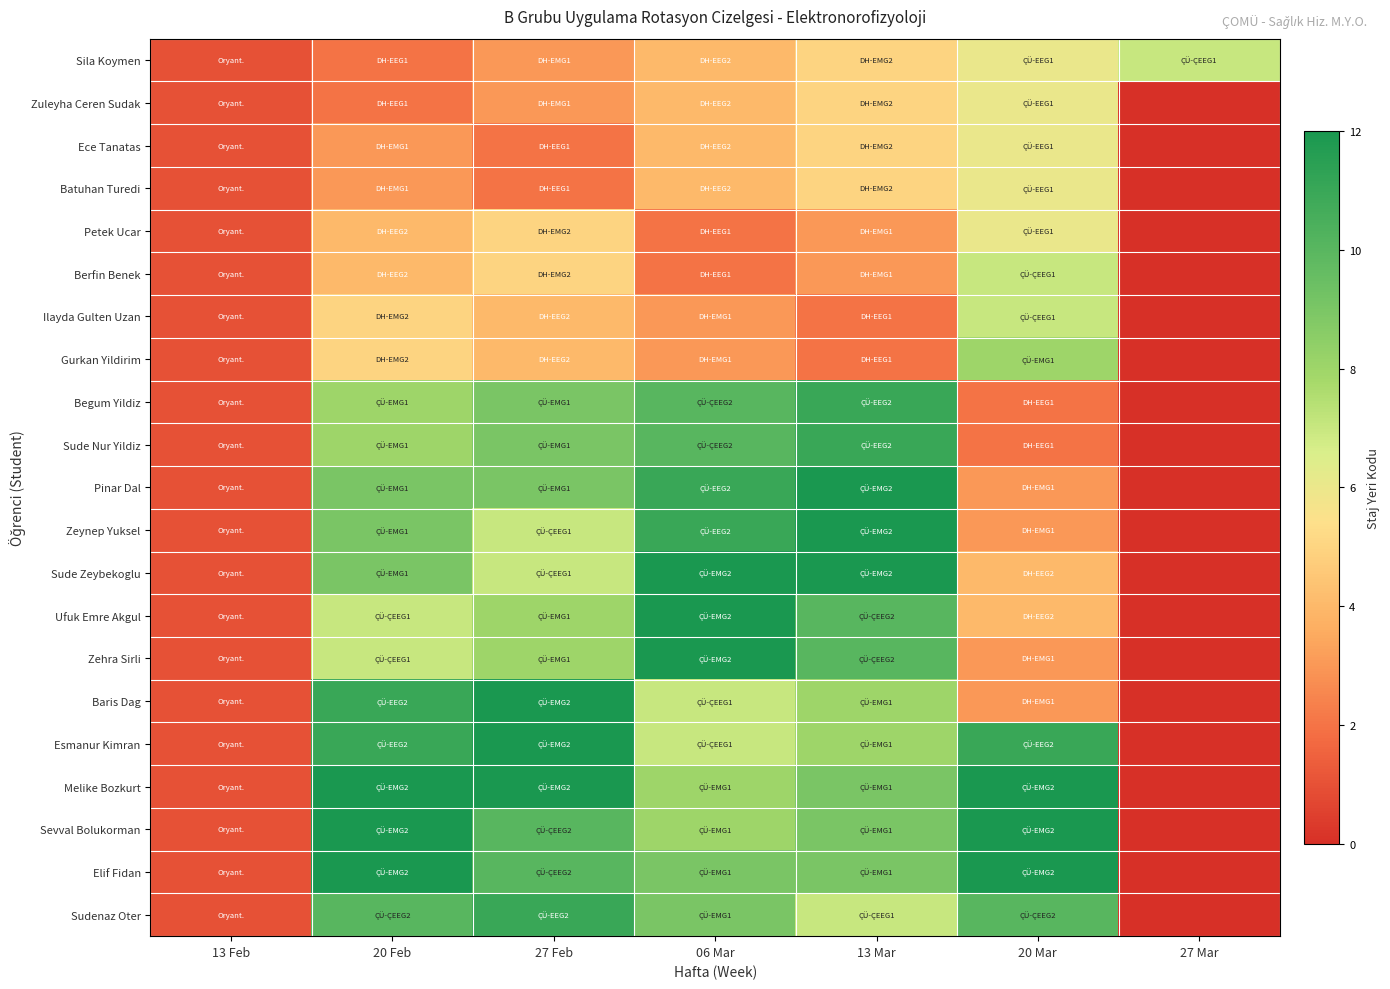

Between 27 Feb and 20 Mar, which is larger?

20 Mar